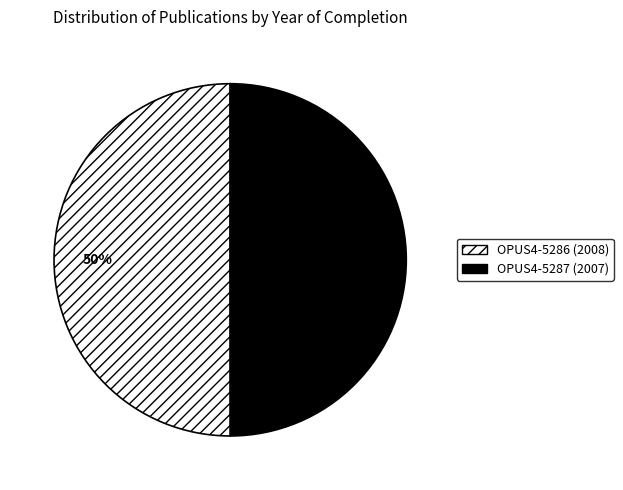

Do OPUS4-5286 and OPUS4-5287 together represent more than half of the pie?

Yes